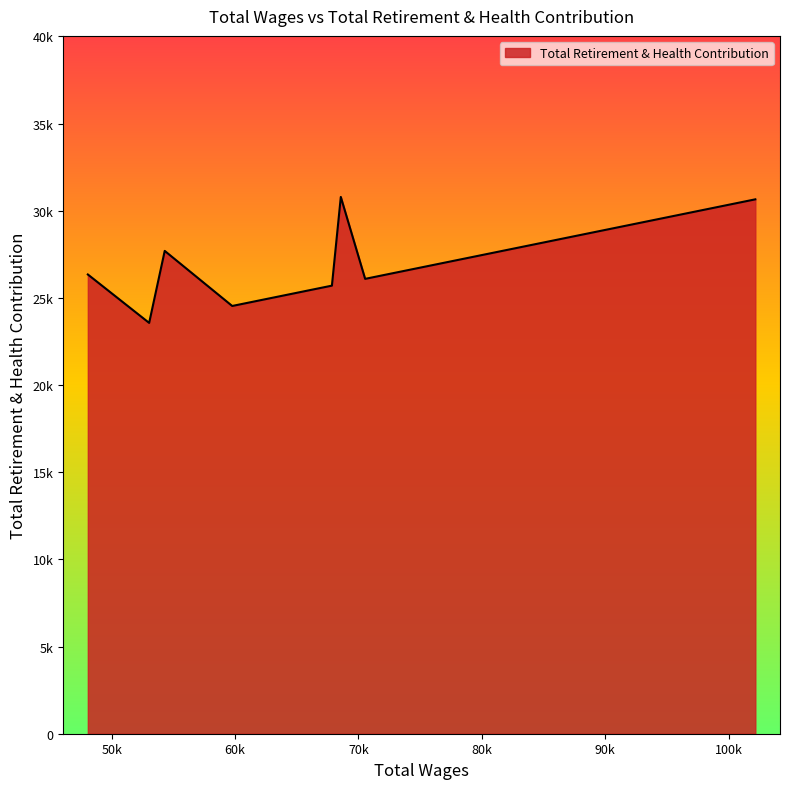

Rank the categories by value from lowest to highest.

53043.0, 59774.0, 62467.0, 63814.0, 66160.0, 67854.0, 70547.0, 70547.0, 70547.0, 48074.0, 72894.0, 78121.0, 78627.0, 54305.0, 102168.0, 68575.0